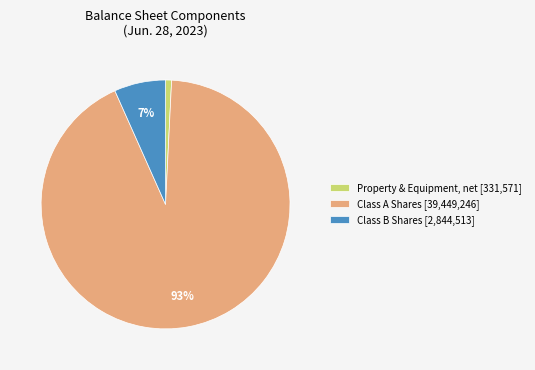

To the nearest percent, what percentage of the pie is Class B Shares [2,844,513]?

7%